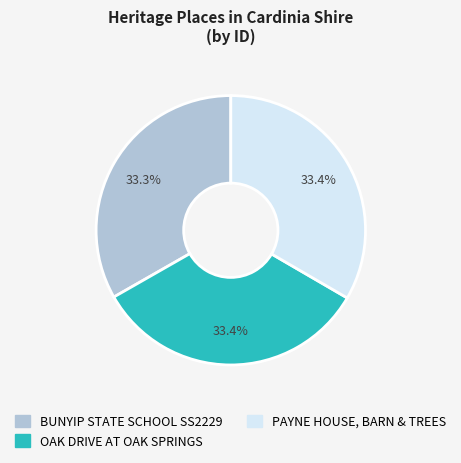

What is the total percentage of PAYNE HOUSE, BARN & TREES and OAK DRIVE AT OAK SPRINGS?

66.7%